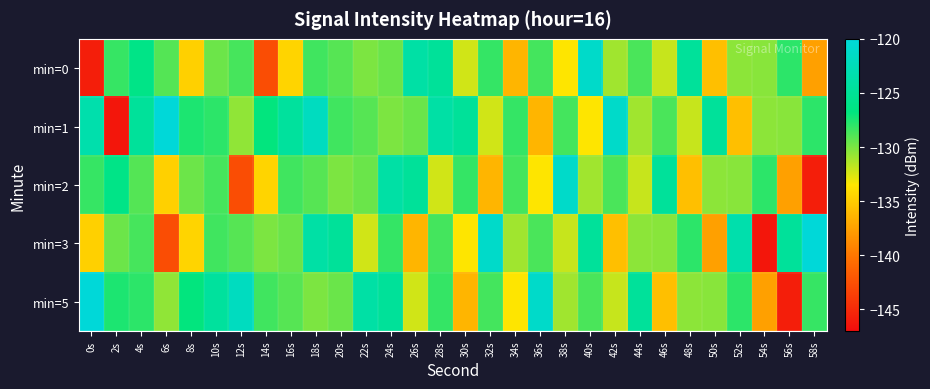

What is the total value across all series at 36s?

-648.3